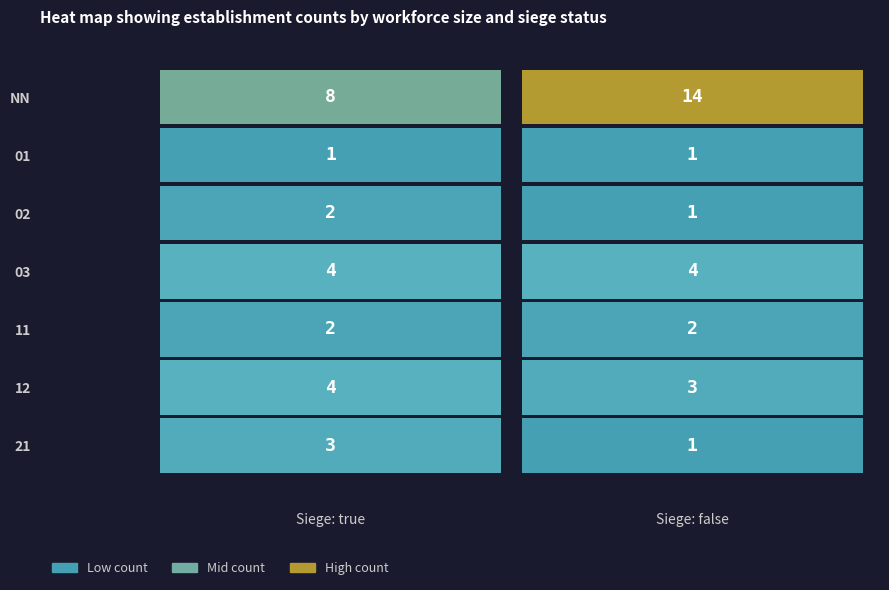

What is the sum of all false values?

26